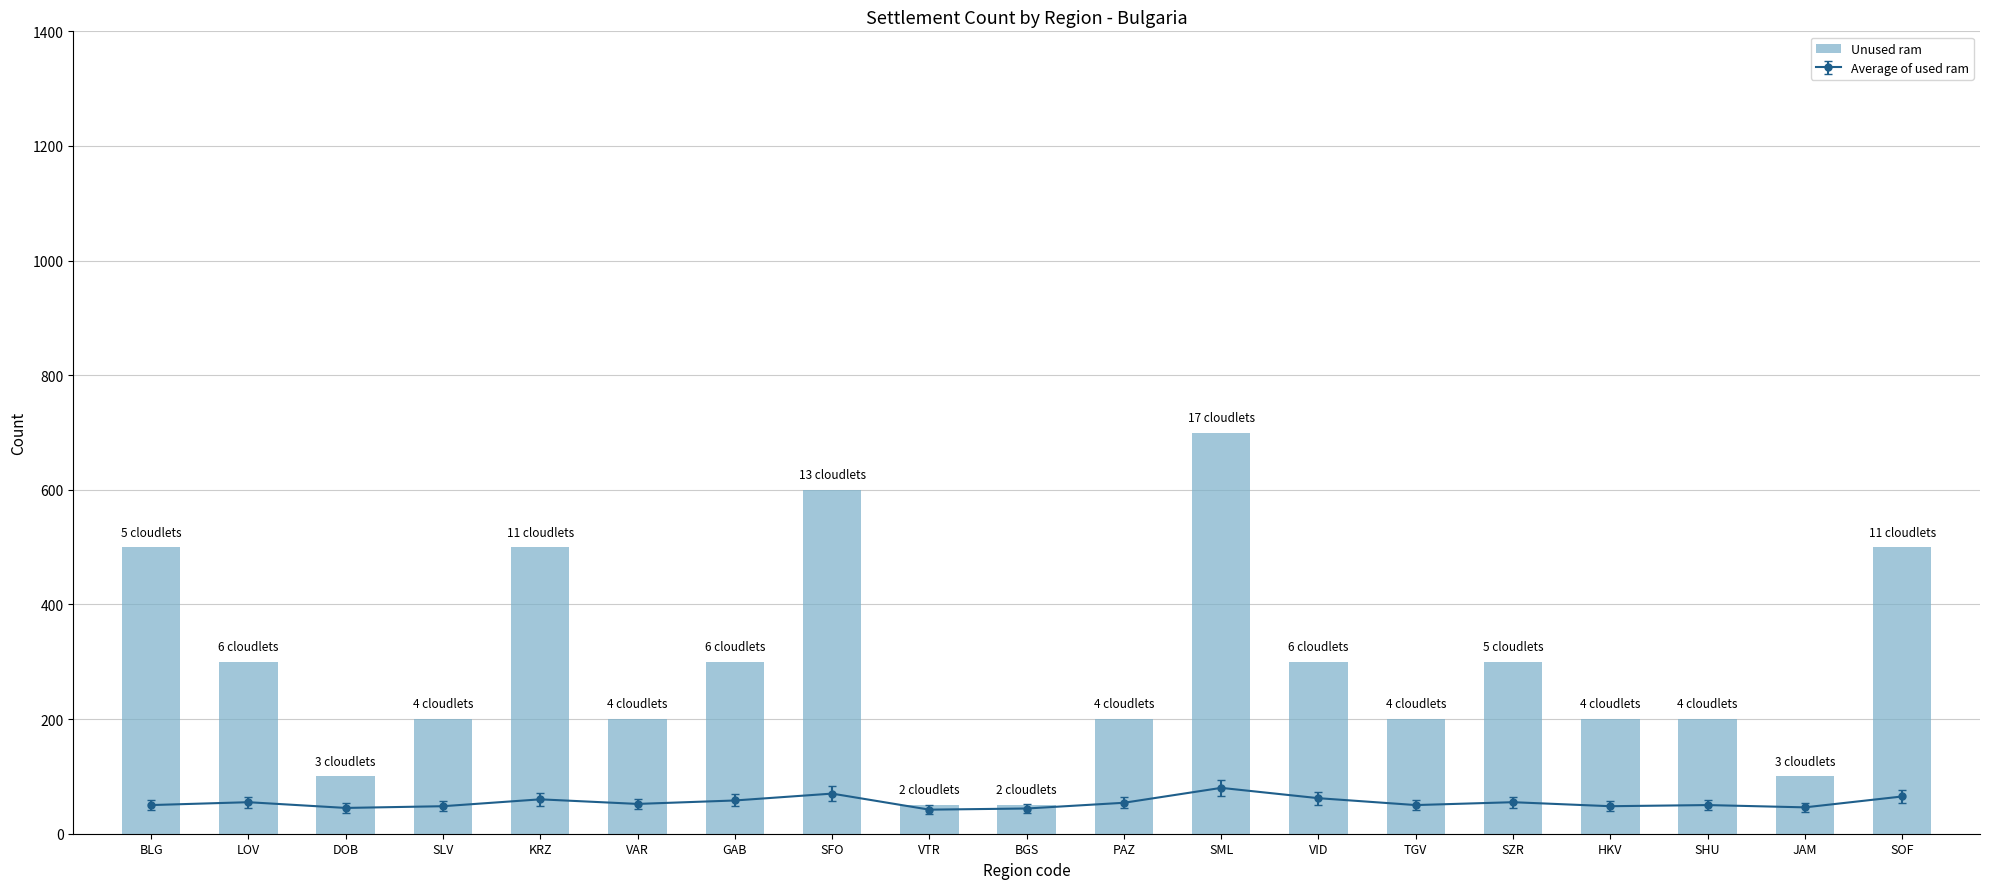

What is the difference between the maximum and minimum values?

650